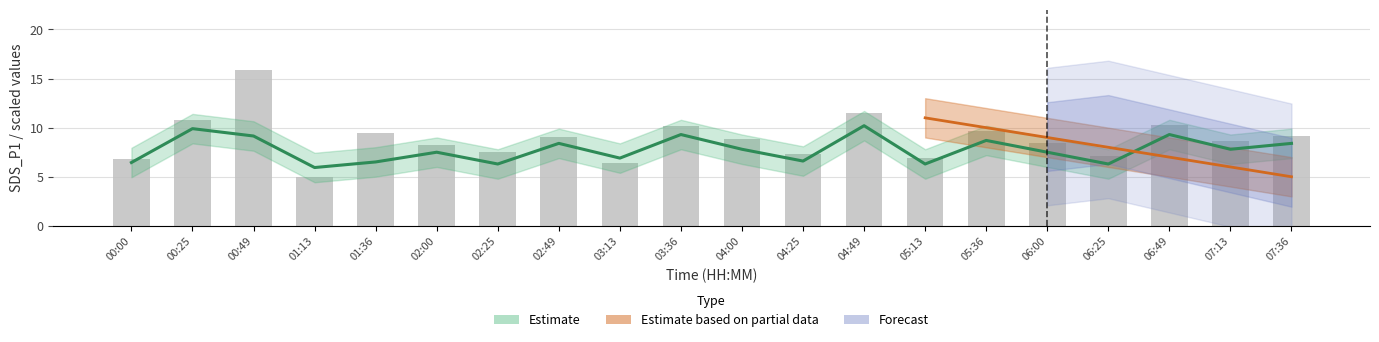

Is it true that the value at 06:25 is 7.1?

True